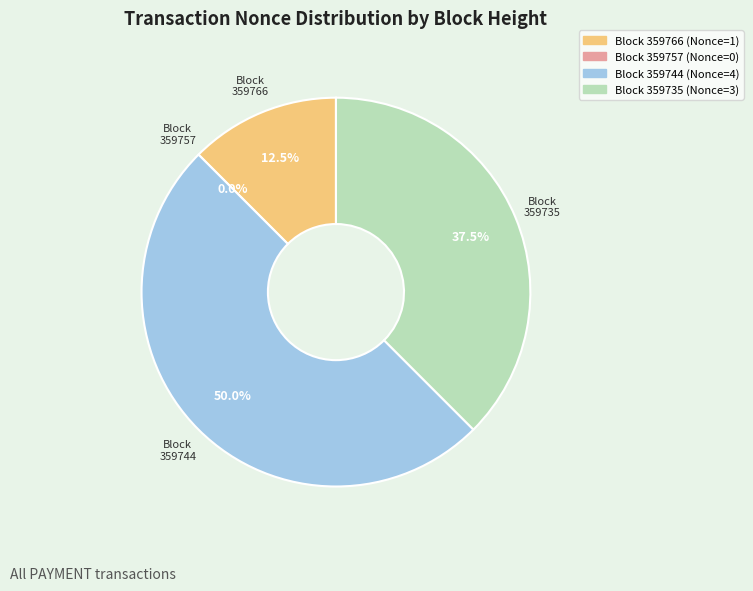

Do 359744 and 359766 together represent more than half of the pie?

Yes